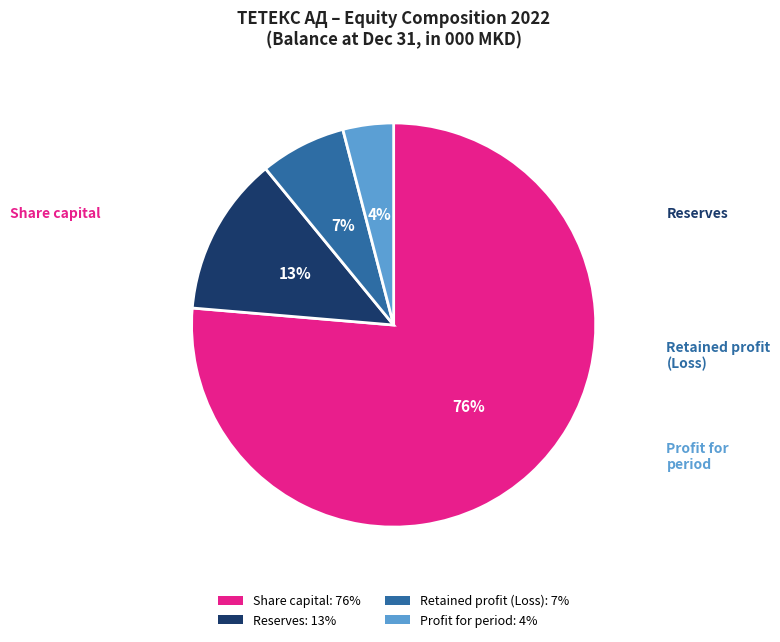

True or false: Share capital accounts for 65% of the total.

False